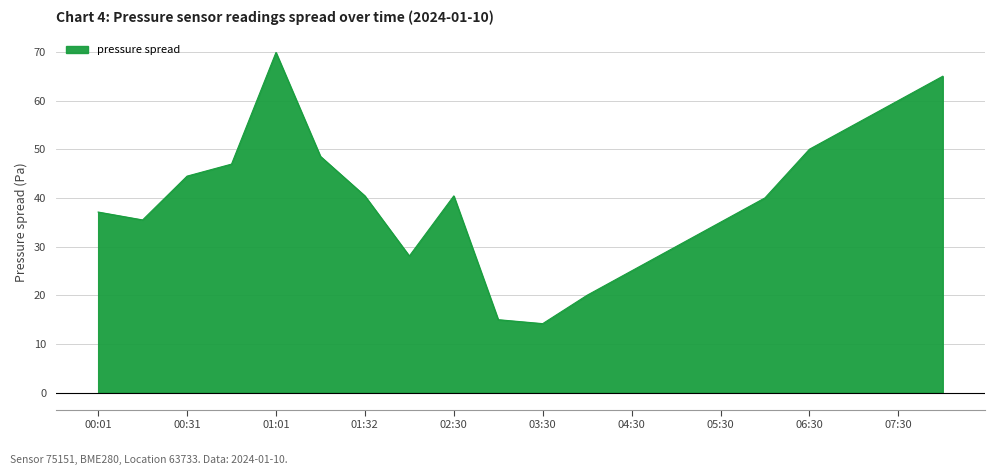

At which label is the value closest to 42?

01:32